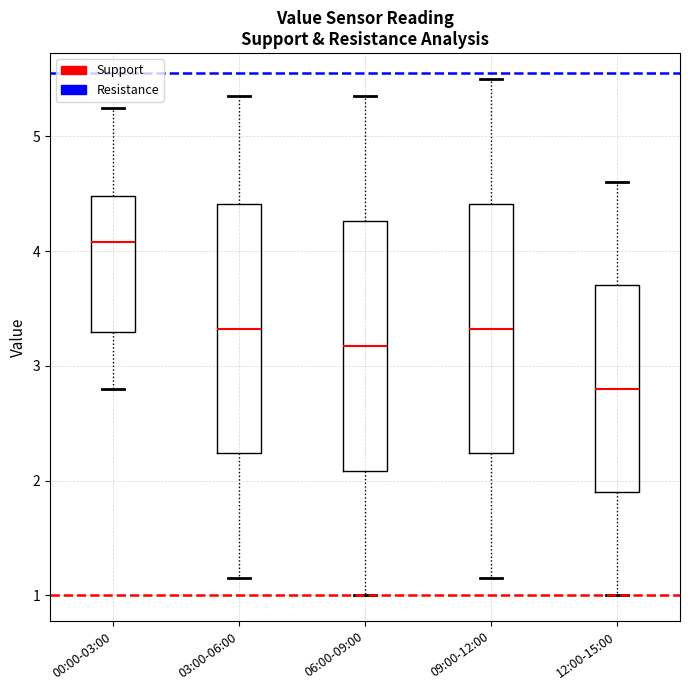

Where does the lower whisker of the box for 06:00-09:00 end on the y-axis? The values are not printed on the chart, so give them approximately, as read against the axis.

1.0